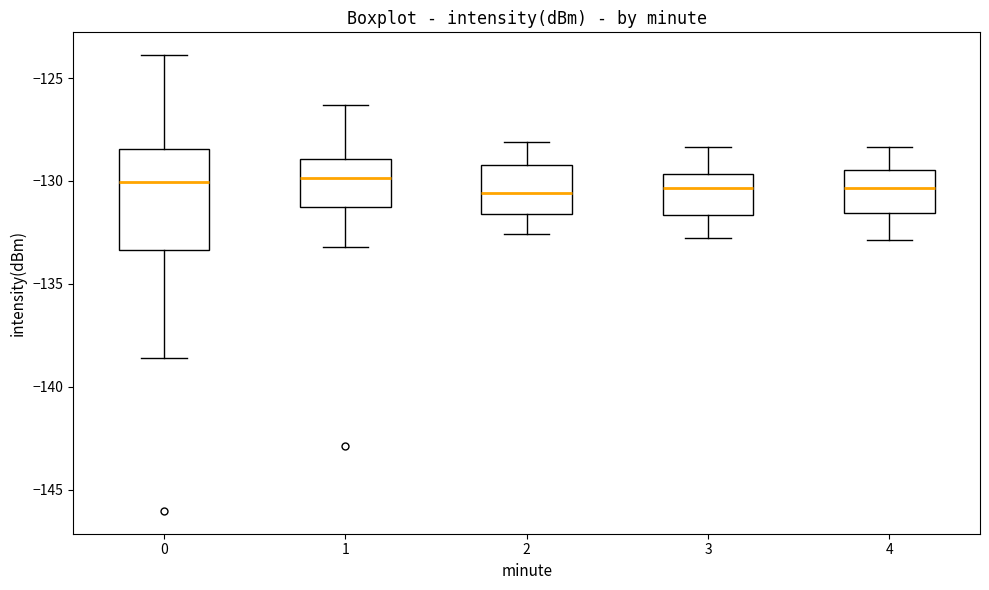

Reading left to right, transcribe this box plot: for each box, give where its median line is, the range the box spans, and where its two whiskers end, as read against the y-axis. The values are not printed on the chart, so give them approximately, as read against the axis.

0: median -130.0, box -133.5 to -128.5, whiskers -138.5 to -124.0
1: median -130.0, box -131.5 to -129.0, whiskers -133.0 to -126.5
2: median -130.5, box -131.5 to -129.0, whiskers -132.5 to -128.0
3: median -130.5, box -131.5 to -129.5, whiskers -133.0 to -128.5
4: median -130.5, box -131.5 to -129.5, whiskers -133.0 to -128.5